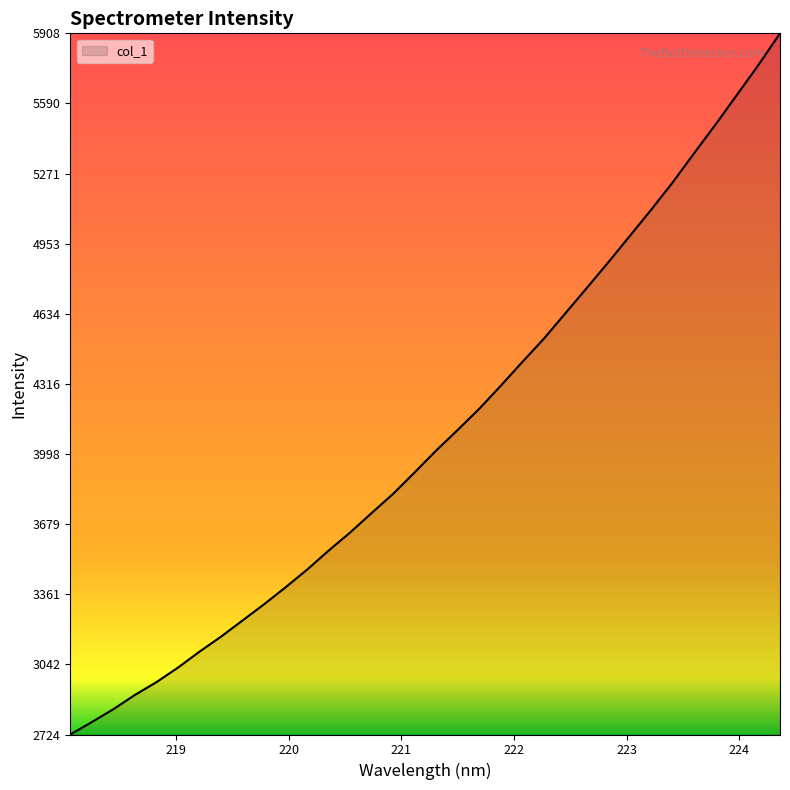

What is the minimum value shown in the chart?

2724.3